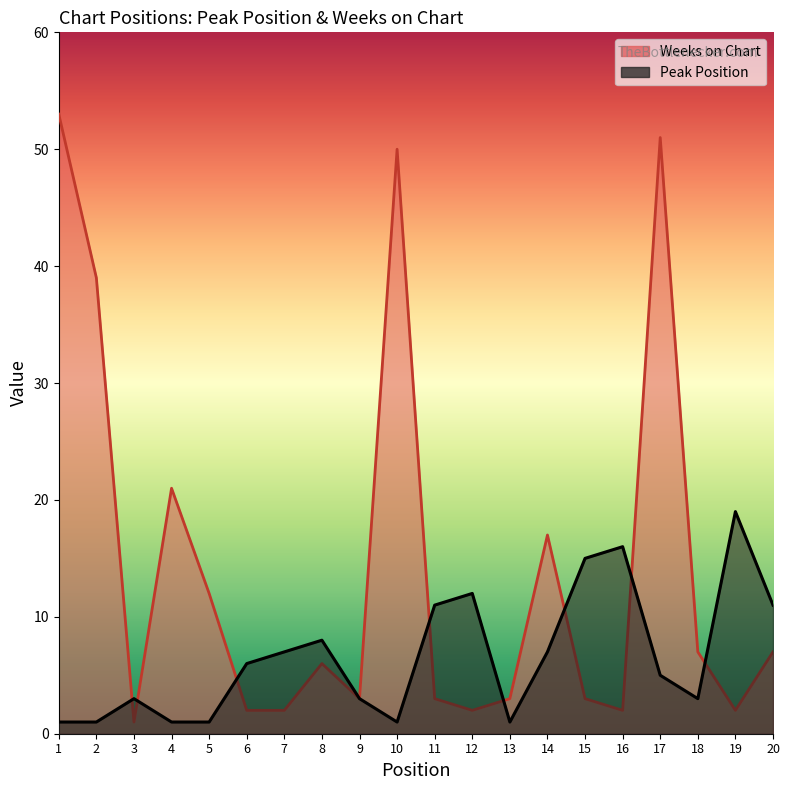

At how many categories does at least one series exceed 22?

4